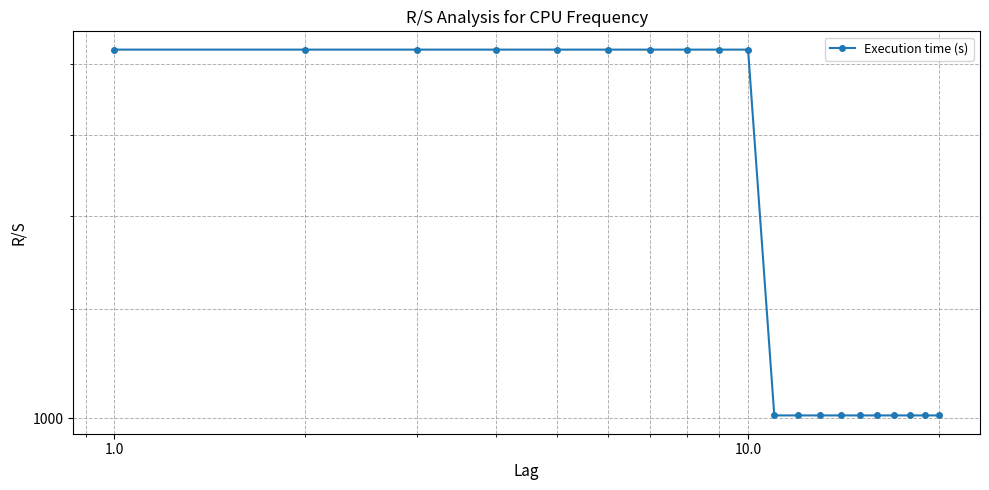

True or false: the data shows 210 at 14.

False